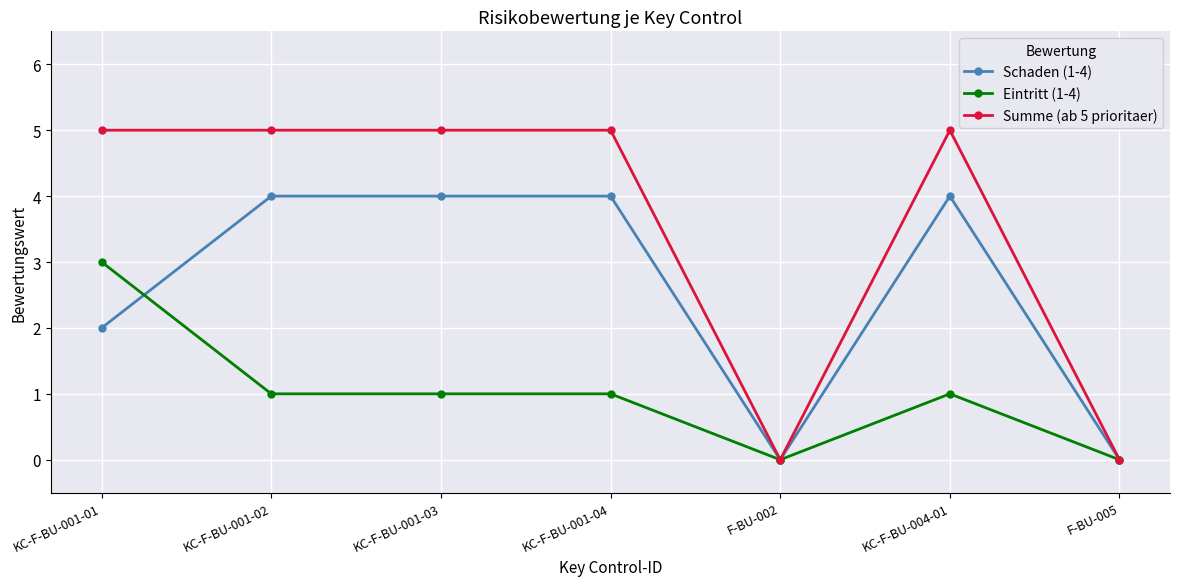

What is the total value across all series at KC-F-BU-001-04?

10